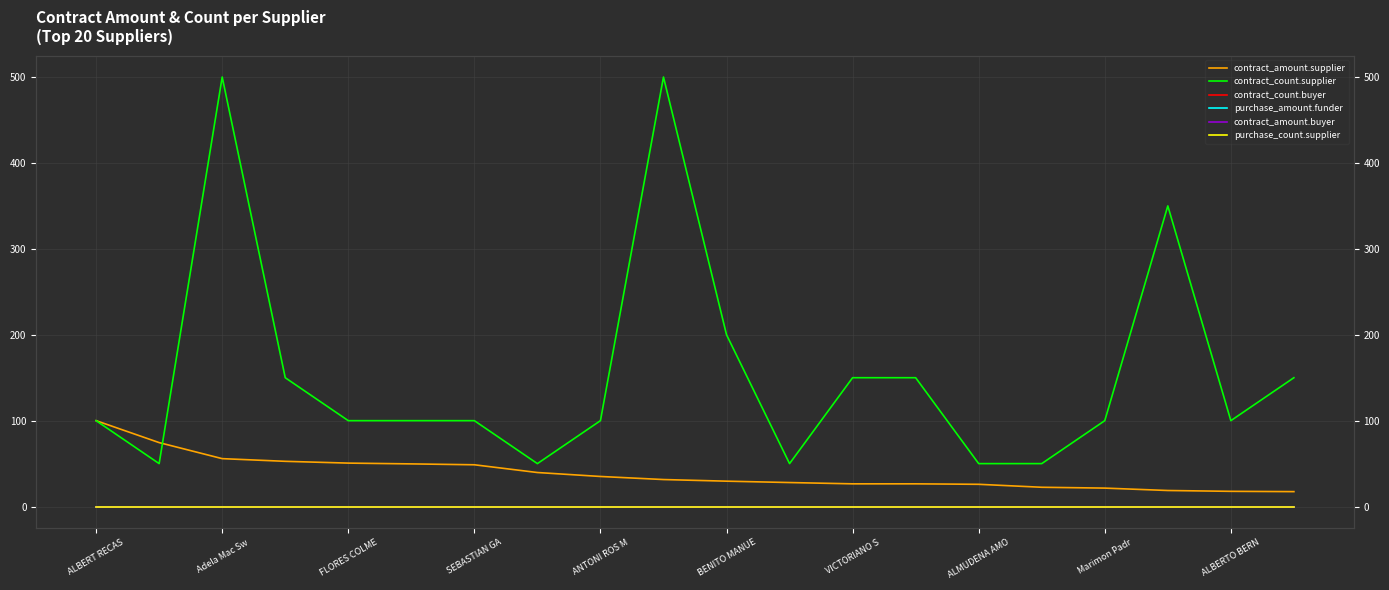

List the series in order of their peak value, lowest first.

contract_count.buyer, purchase_amount.funder, contract_amount.buyer, purchase_count.supplier, contract_amount.supplier, contract_count.supplier